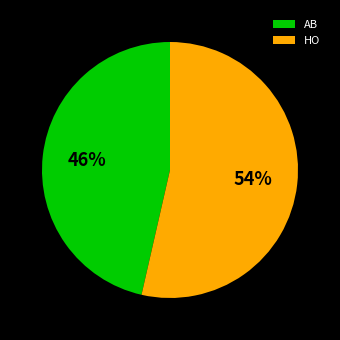

How many slices are in this pie chart?

2